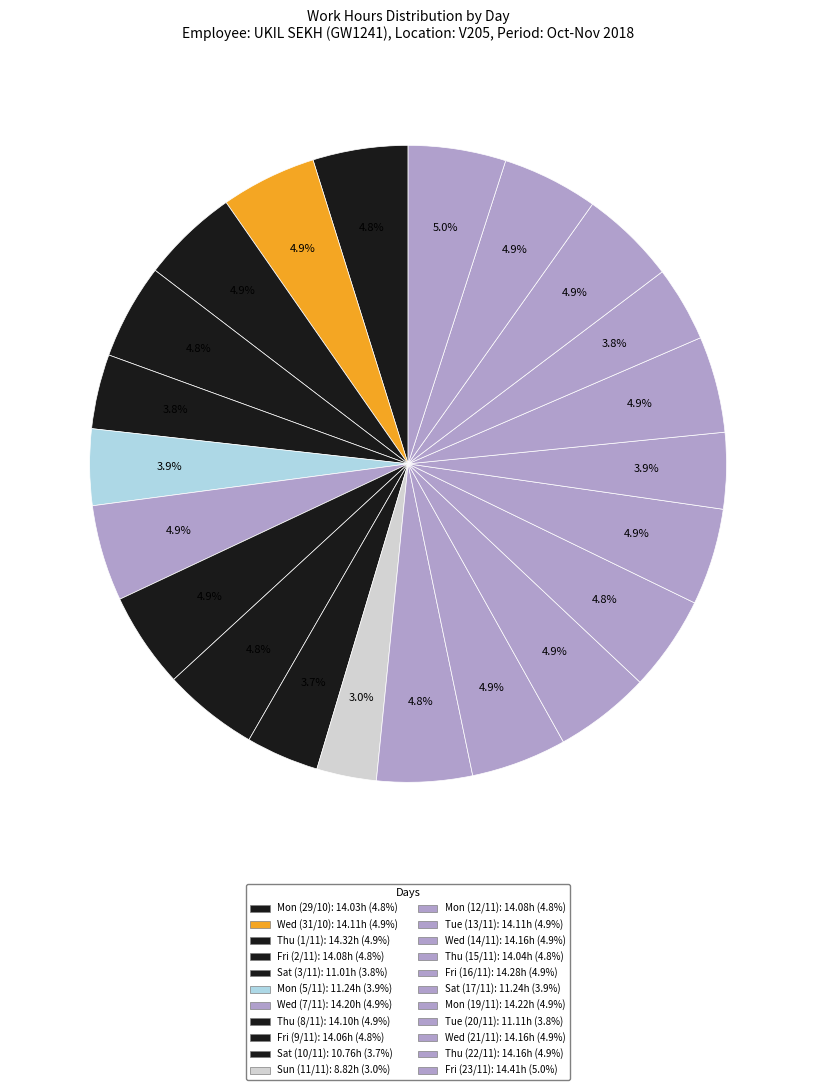

True or false: Mon (5/11) accounts for 4% of the total.

True